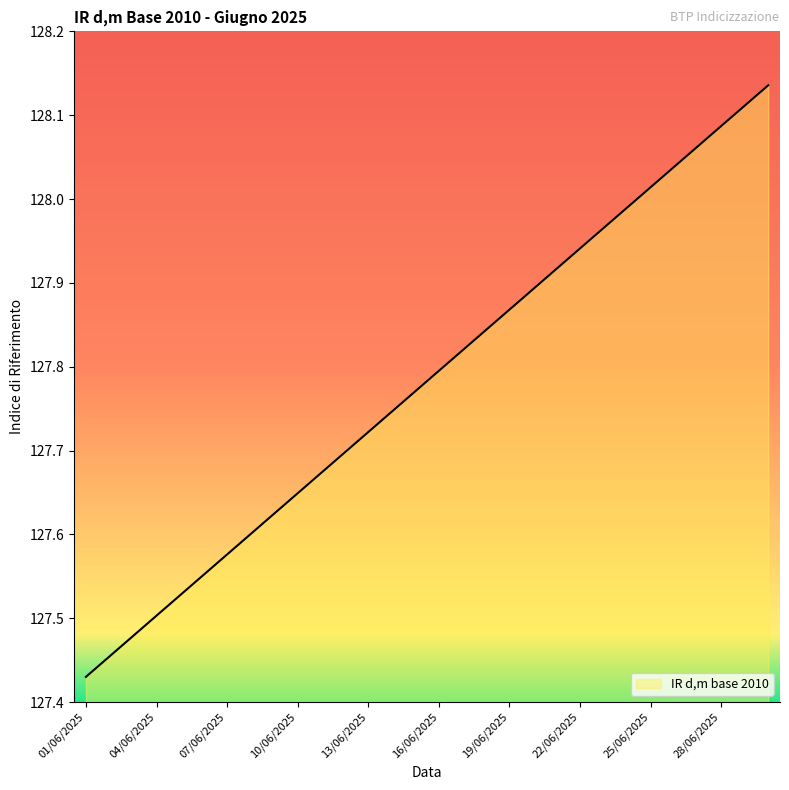

What is the difference between the maximum and minimum values?

0.7